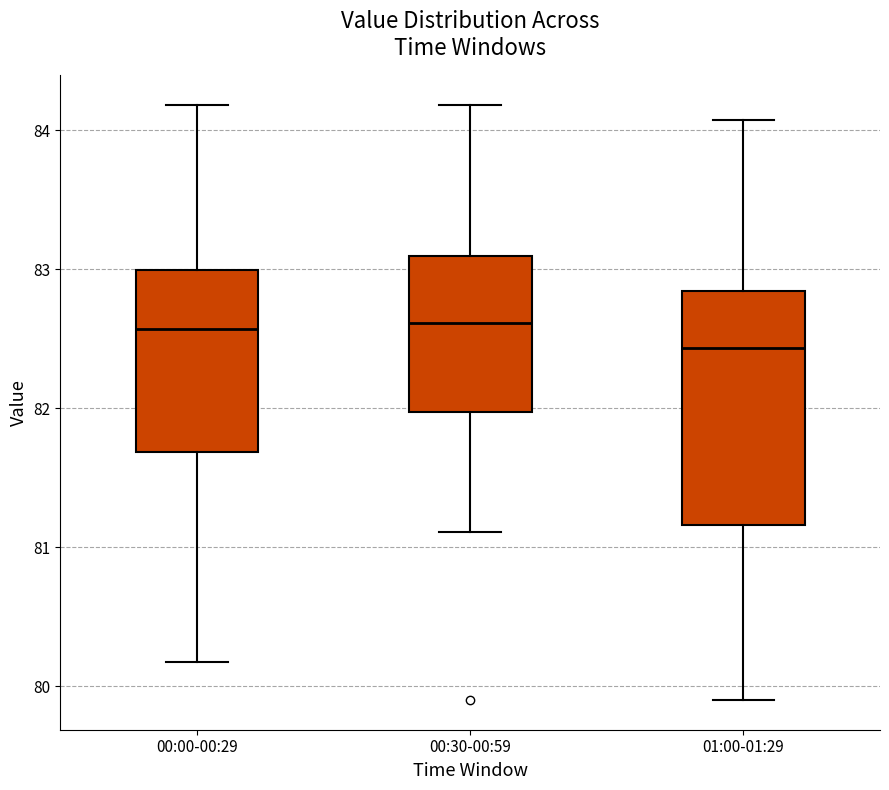

Reading left to right, read every box against the y-axis: the position of its median line, the range the box covers, and the ends of its whiskers. The values are not printed on the chart, so give them approximately, as read against the axis.

00:00-00:29: median 82.6, box 81.7 to 83.0, whiskers 80.2 to 84.2
00:30-00:59: median 82.6, box 82.0 to 83.1, whiskers 81.1 to 84.2
01:00-01:29: median 82.4, box 81.2 to 82.8, whiskers 79.9 to 84.1